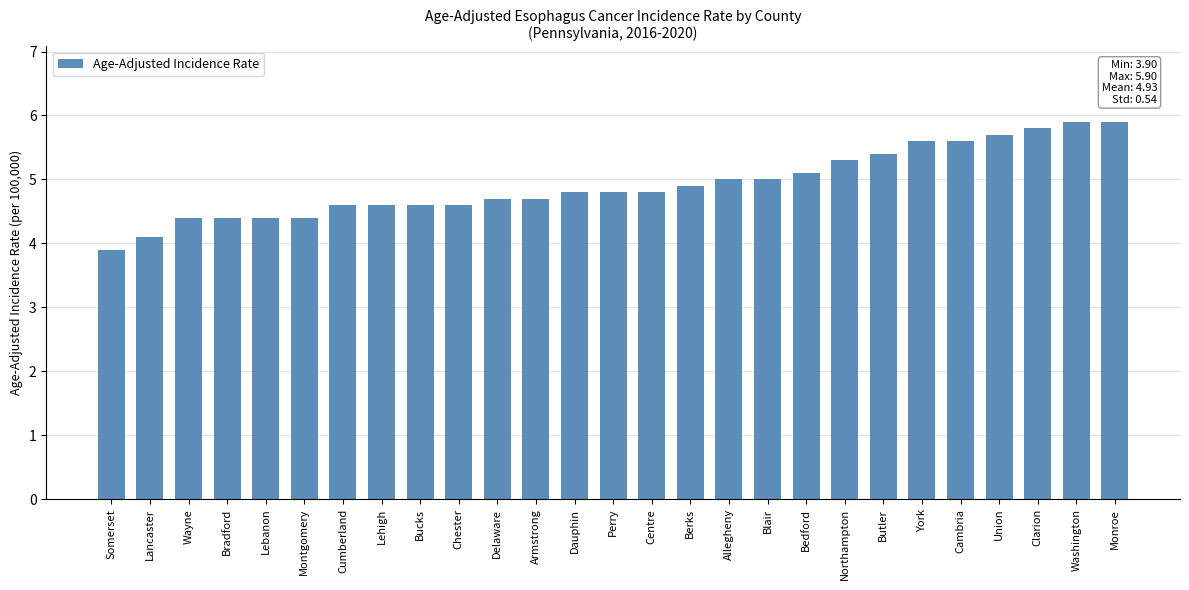

What is the average value?

4.9